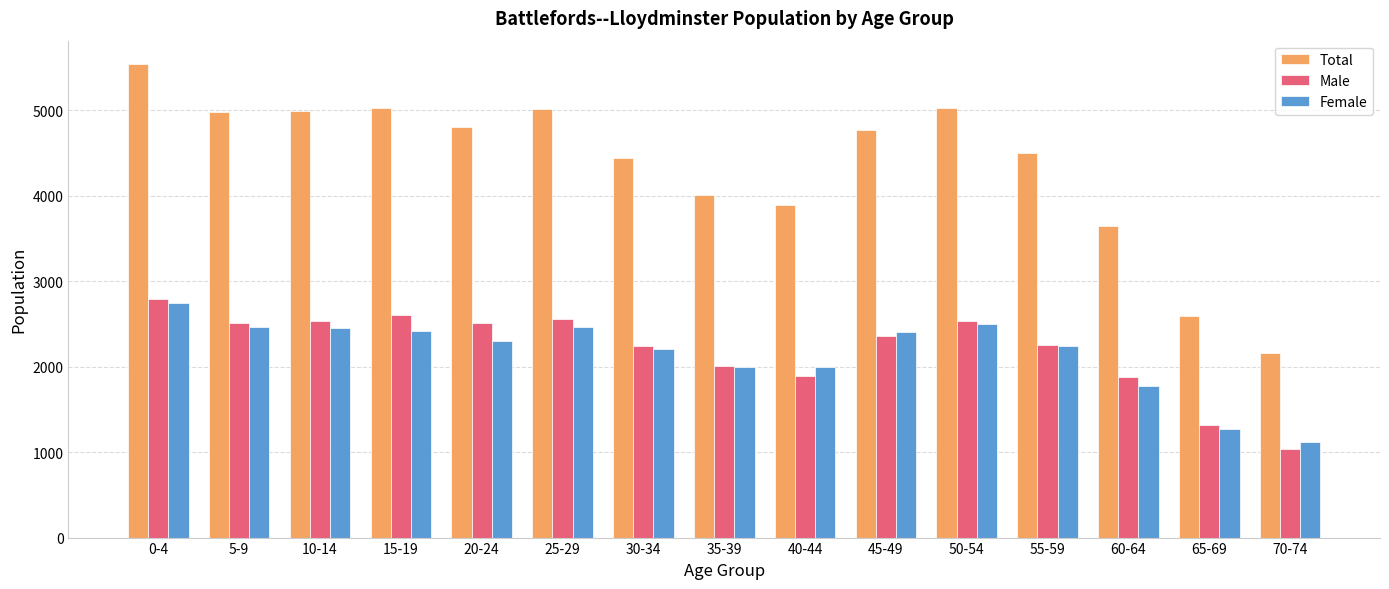

What is the maximum value for Total?

5540